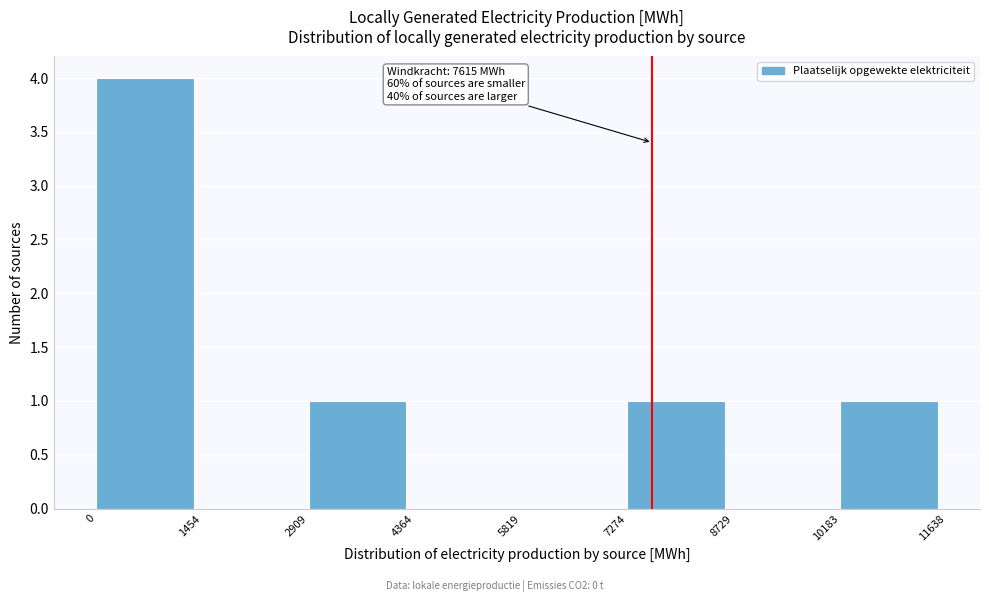

Which range on the x-axis has the tallest bar?

0 to 1454